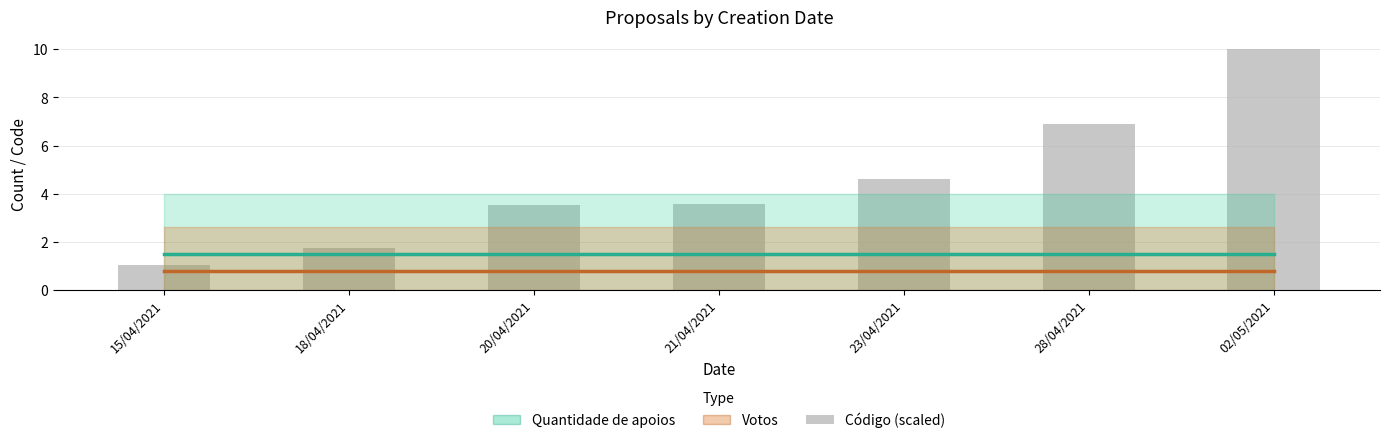

Is it true that the value at 18/04/2021 is 0.5?

False